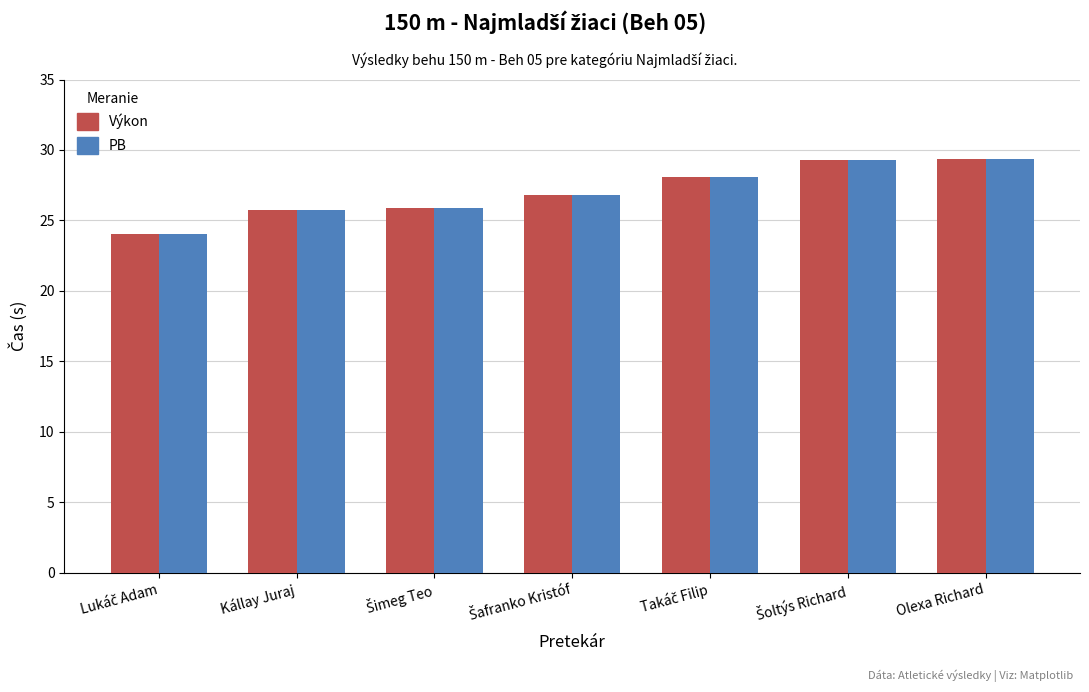

What is the average value of the Výkon series?

27.0